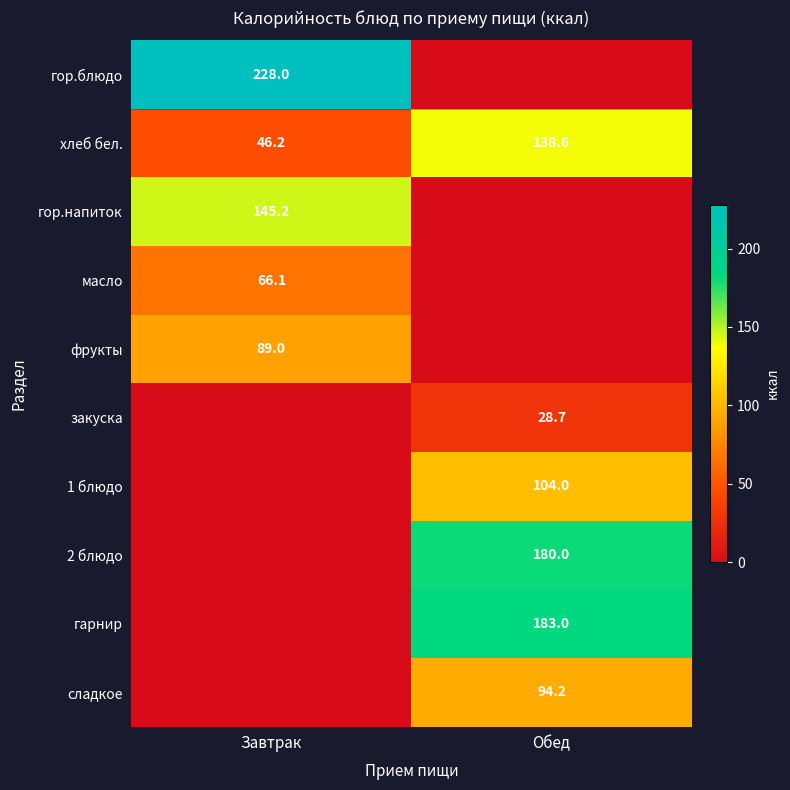

At which category is the sum across all series the highest?

Обед